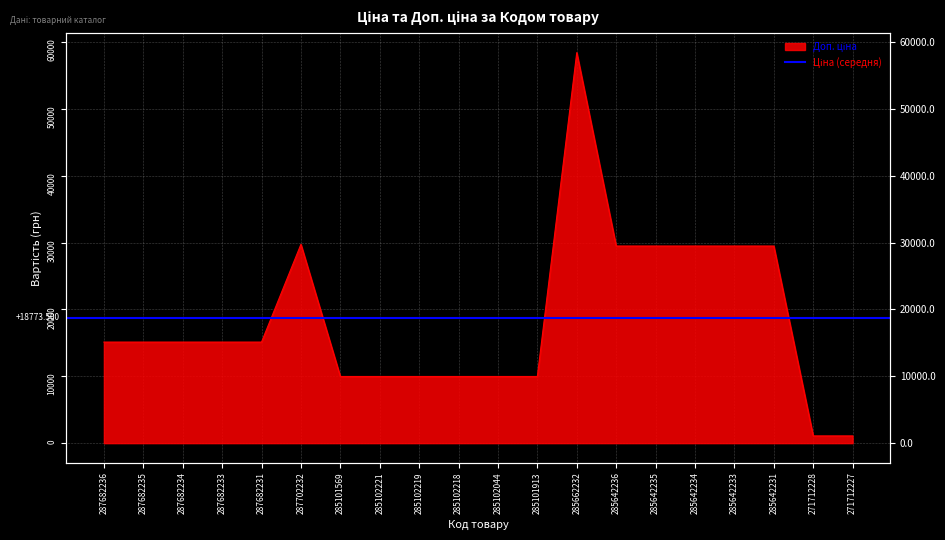

What is the label of the 8th point from the left?

285102221